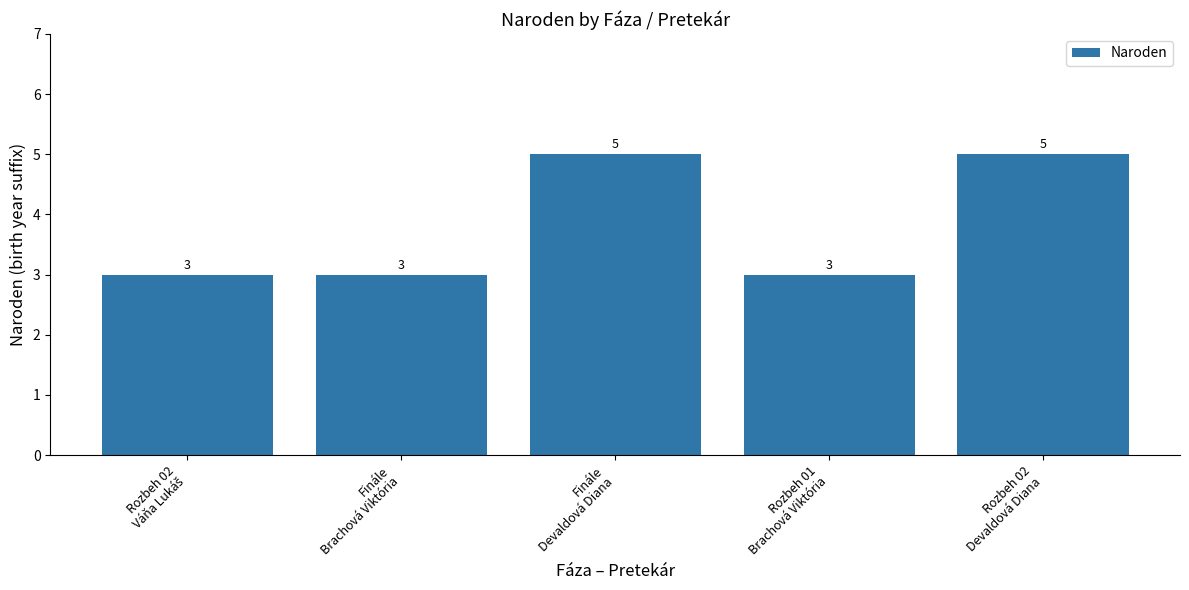

Reading left to right, list all the values displayed in this chart.

3	3	5	3	5